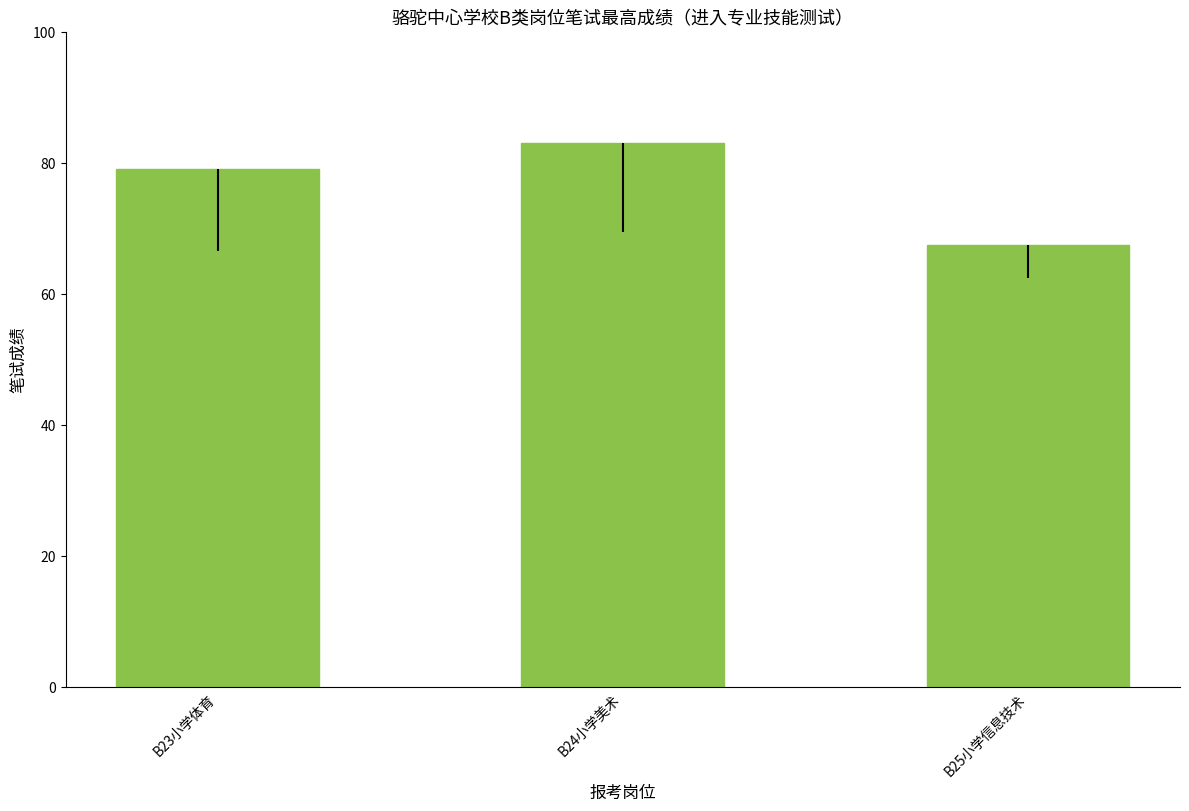

How many distinct data groups are displayed?

1